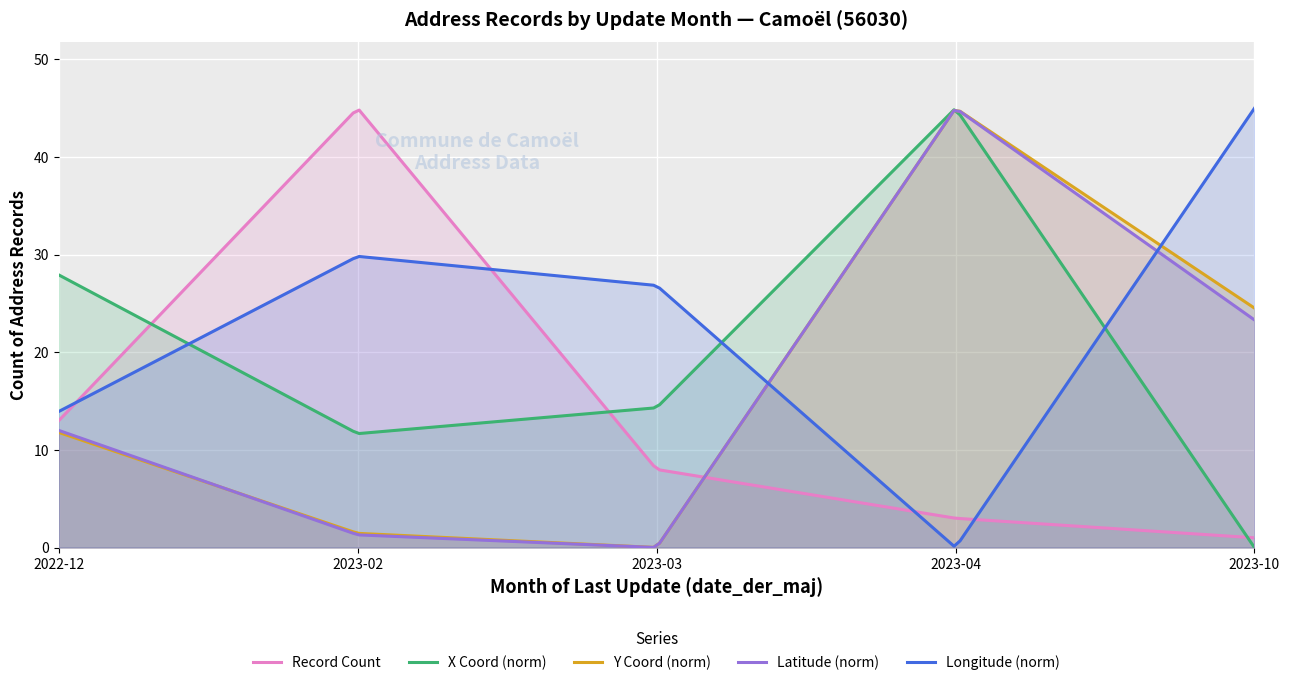

What is the difference between the maximum and second lowest values?

42